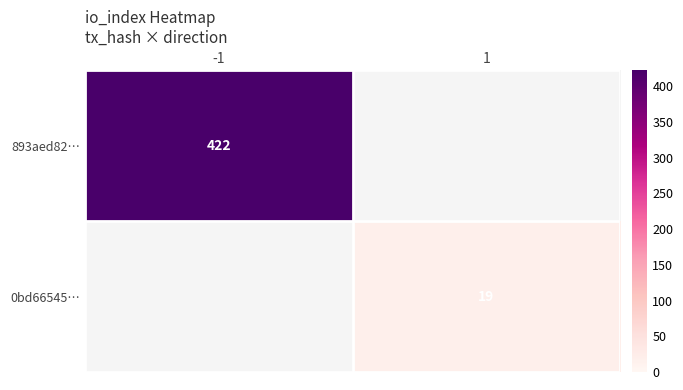

The value of 893aed82… at -1 is 558. True or false?

False